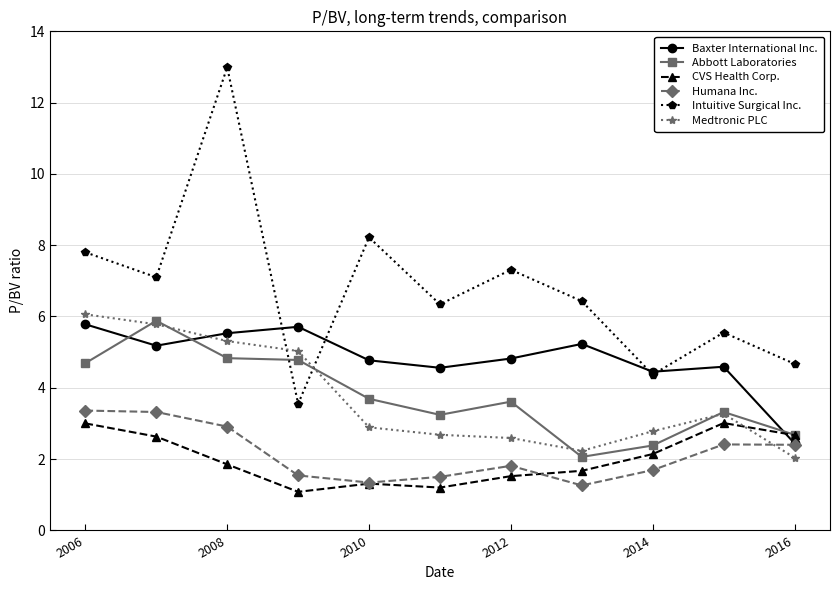

Which series has the largest range (max minus min)?

Intuitive Surgical Inc.